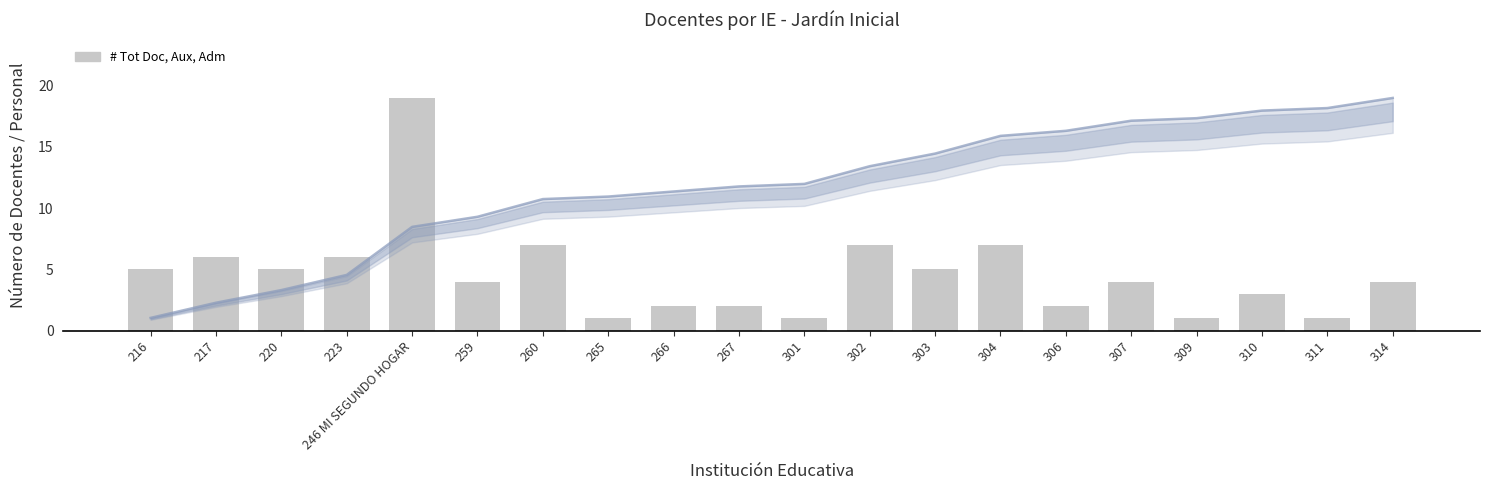

Which category has the lowest value across all series?

265